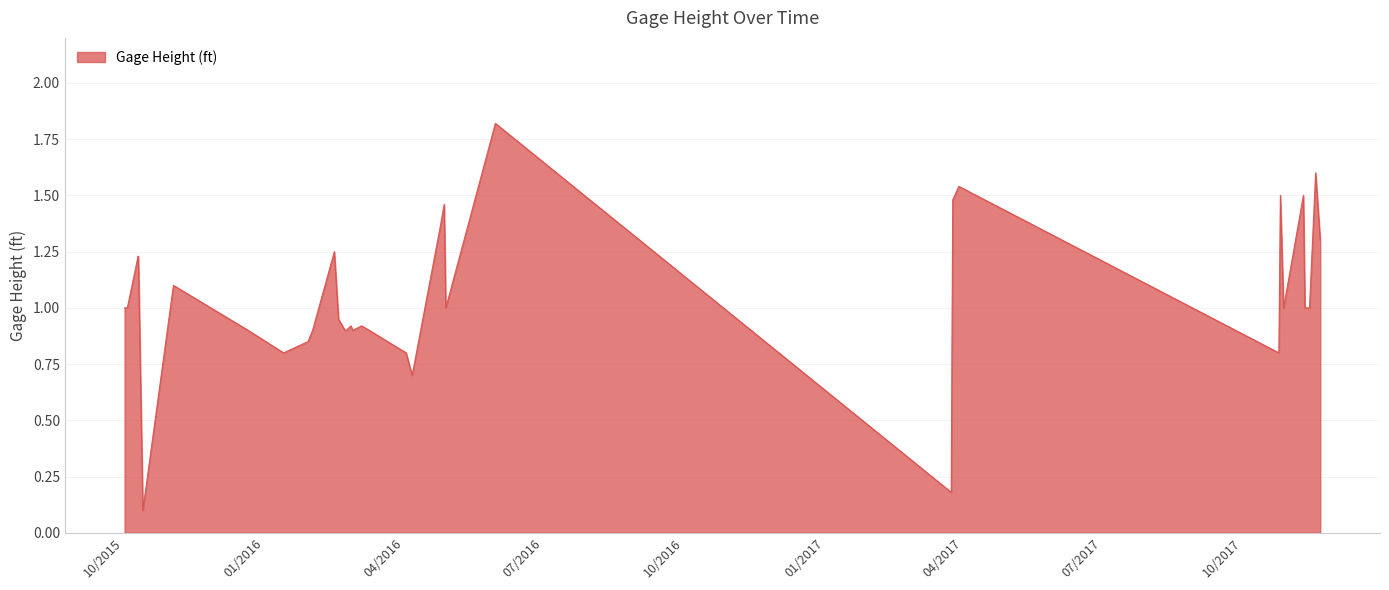

What is the greatest value displayed?

1.8